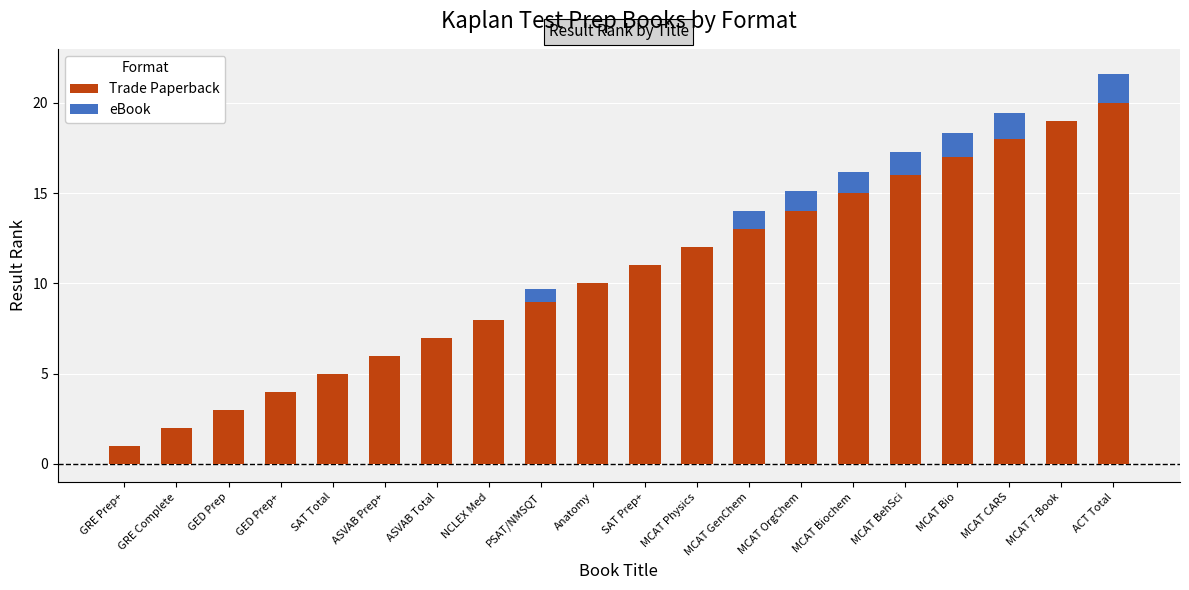

What is the total value across all series at GRE Prep+?

1.0